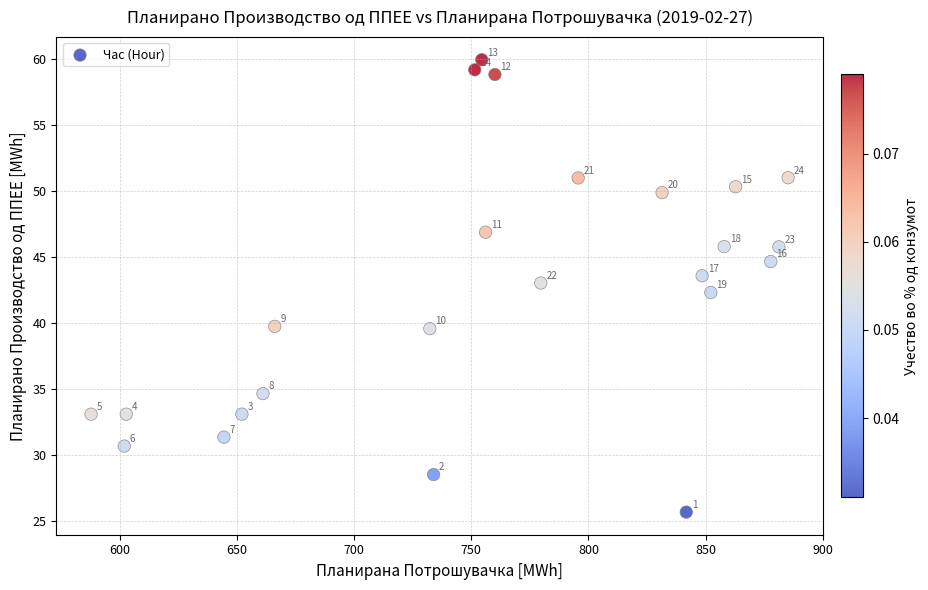

What Y value in the scatter plot is closest to 42?

42.3